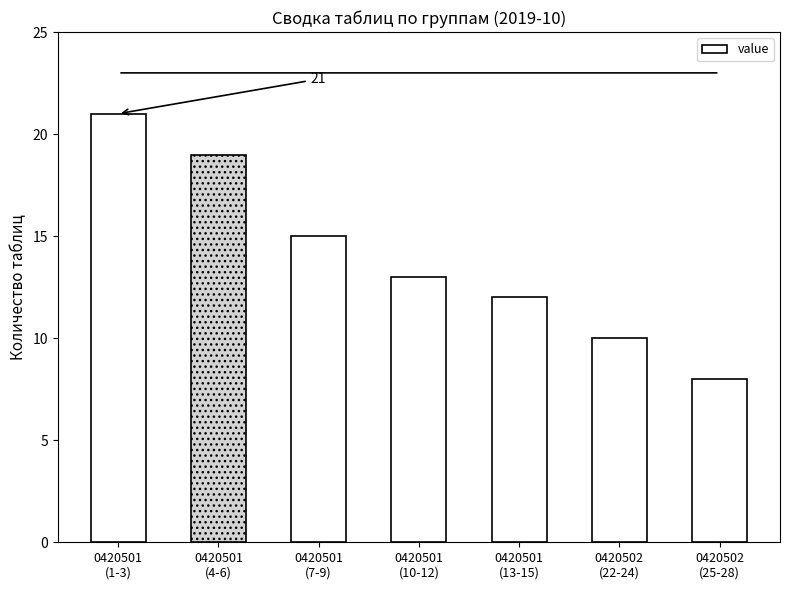

Does the chart contain stacked bars?

No